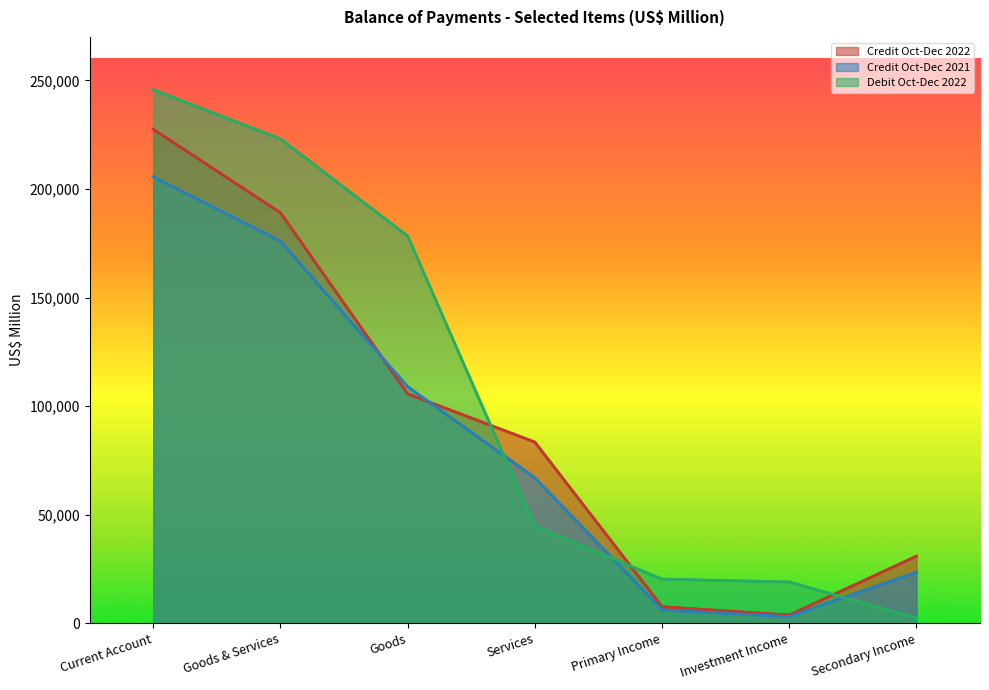

List the series in order of their overall mean, highest first.

Debit Oct-Dec 2022, Credit Oct-Dec 2022, Credit Oct-Dec 2021